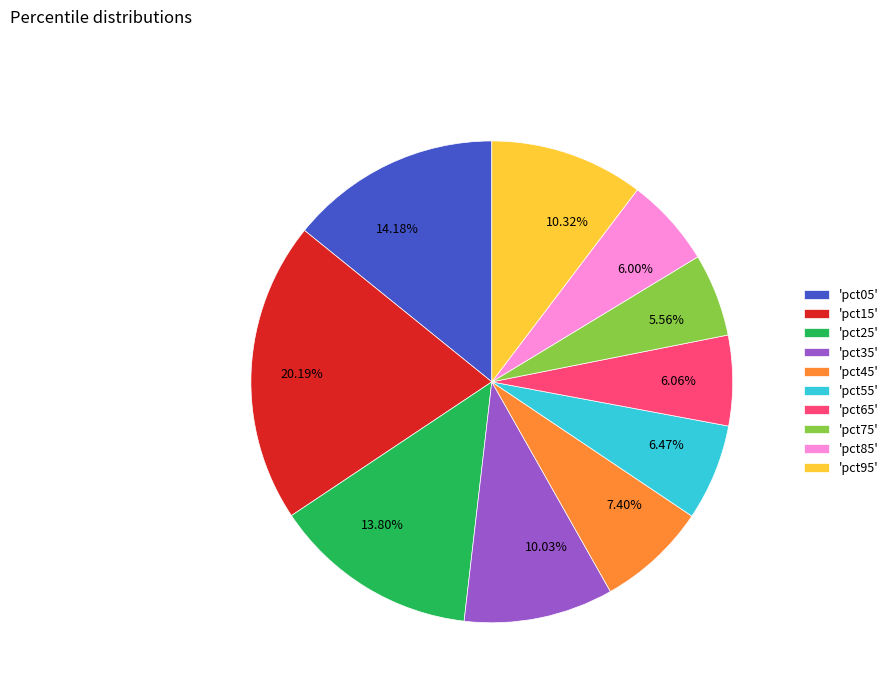

Is 6.00% the majority of the pie?

No